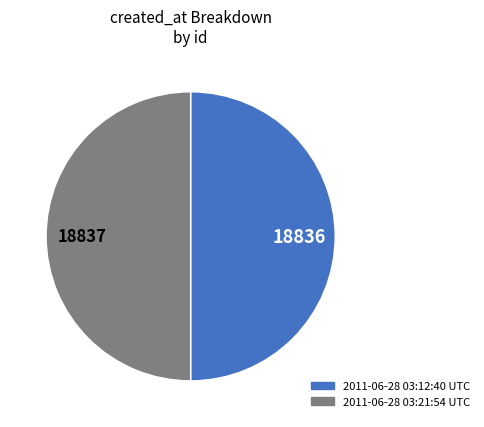

Combined, do 2011-06-28 03:21:54 UTC and 2011-06-28 03:12:40 UTC account for over 50%?

Yes